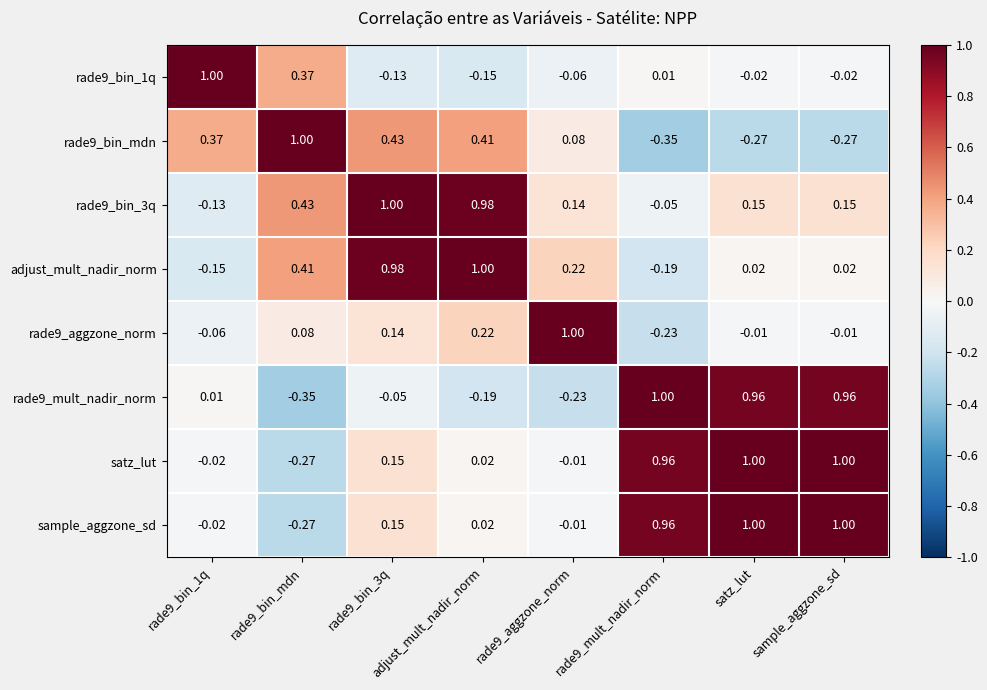

At which label does adjust_mult_nadir_norm reach its peak?

adjust_mult_nadir_norm